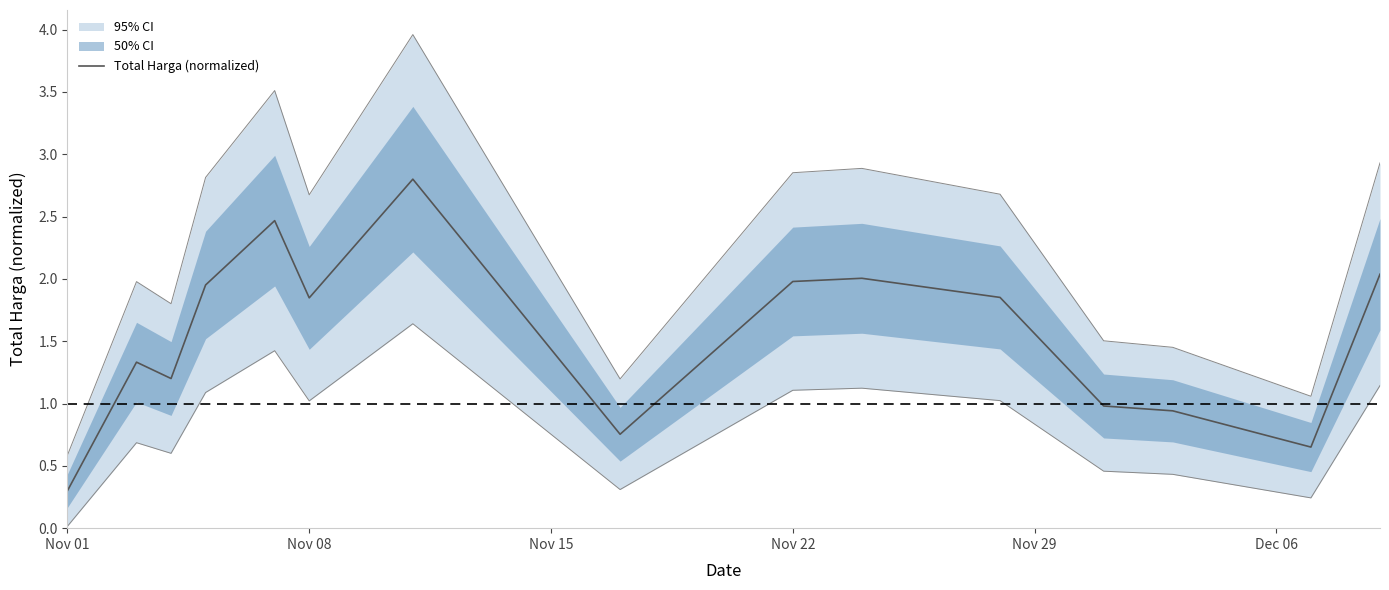

How many points are higher than both their immediate neighbors (excluding endpoints)?

4